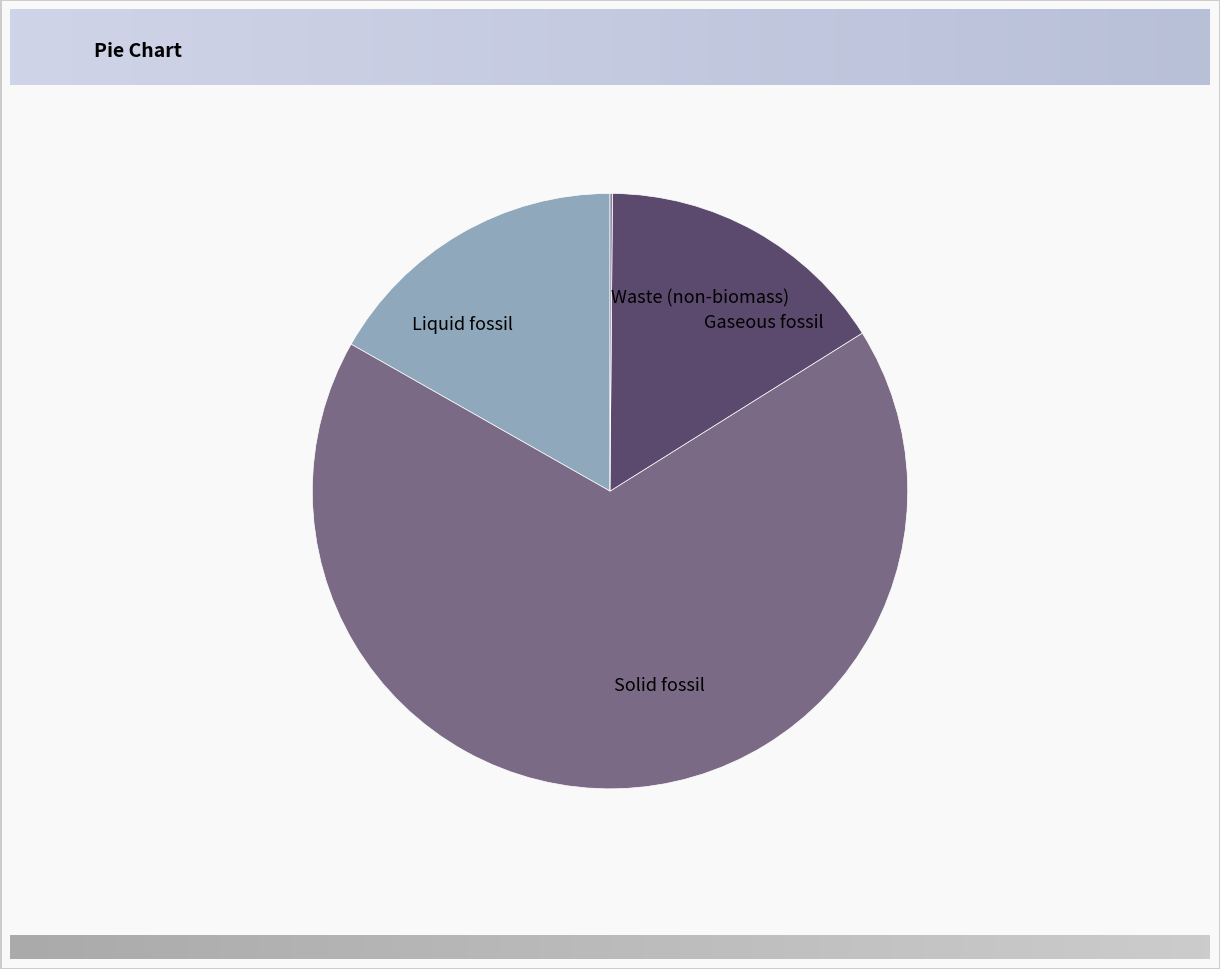

Is the sum of Solid fossil and Gaseous fossil greater than half?

Yes